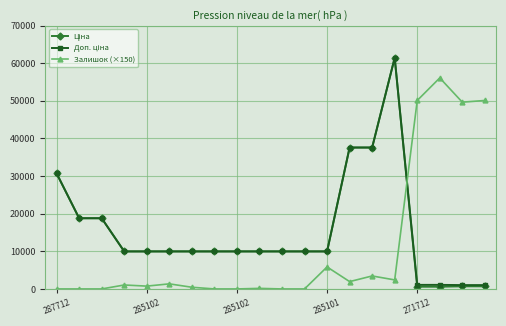

What is the maximum value shown in the chart?

61434.3